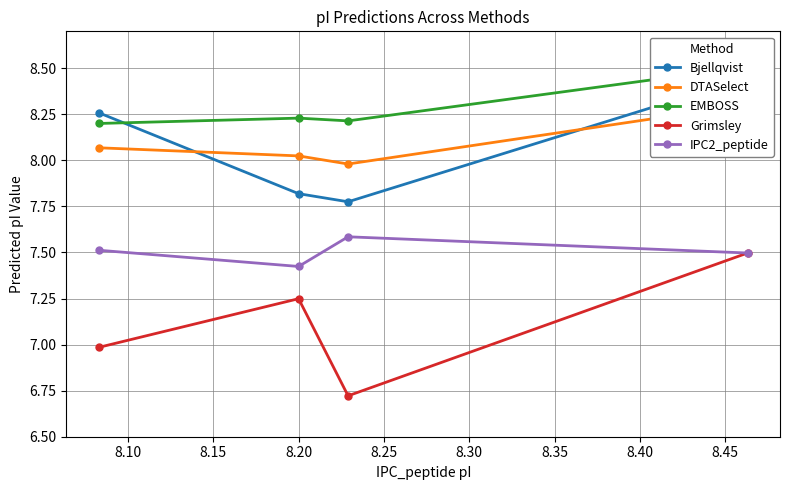

What is the value of the IPC2_peptide point at the 3rd from the left?

7.6